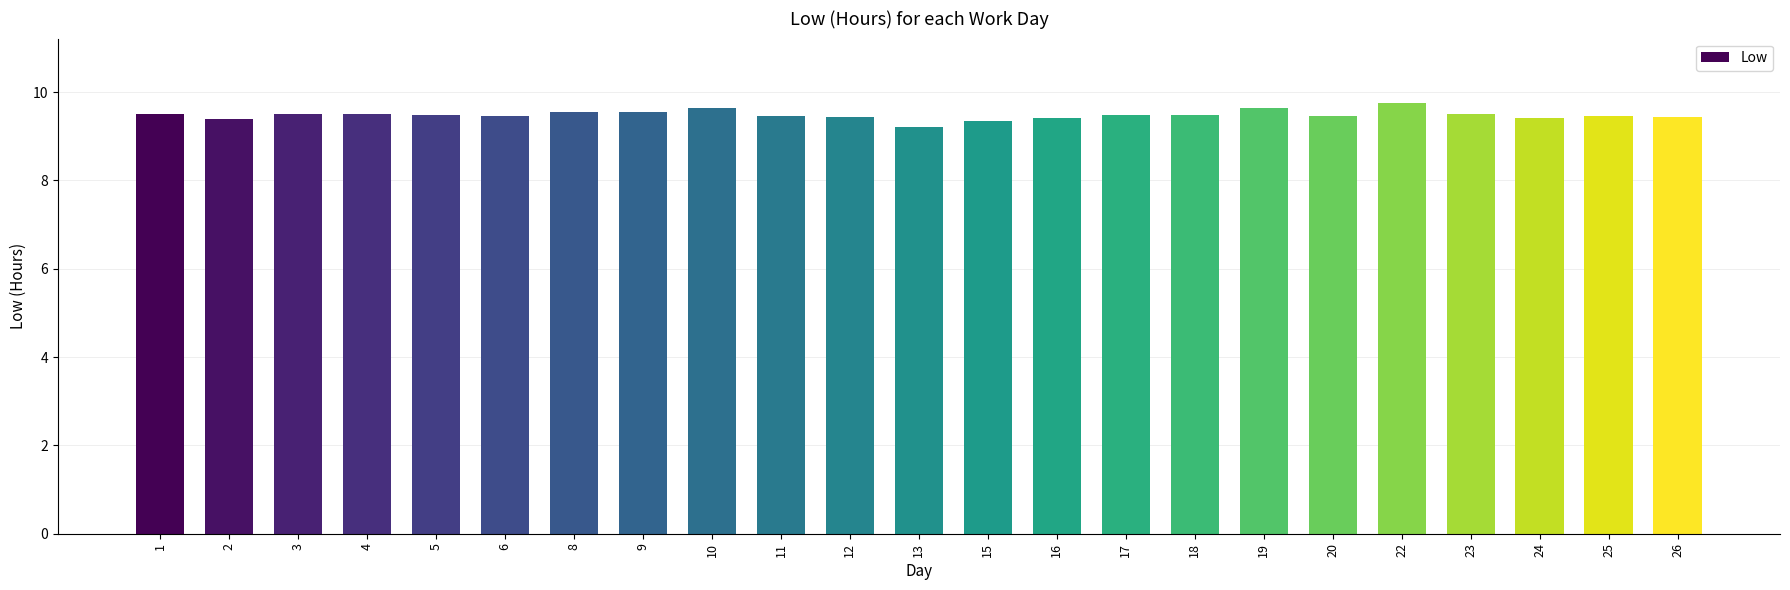

What is the value of the 7th bar from the left?

9.6